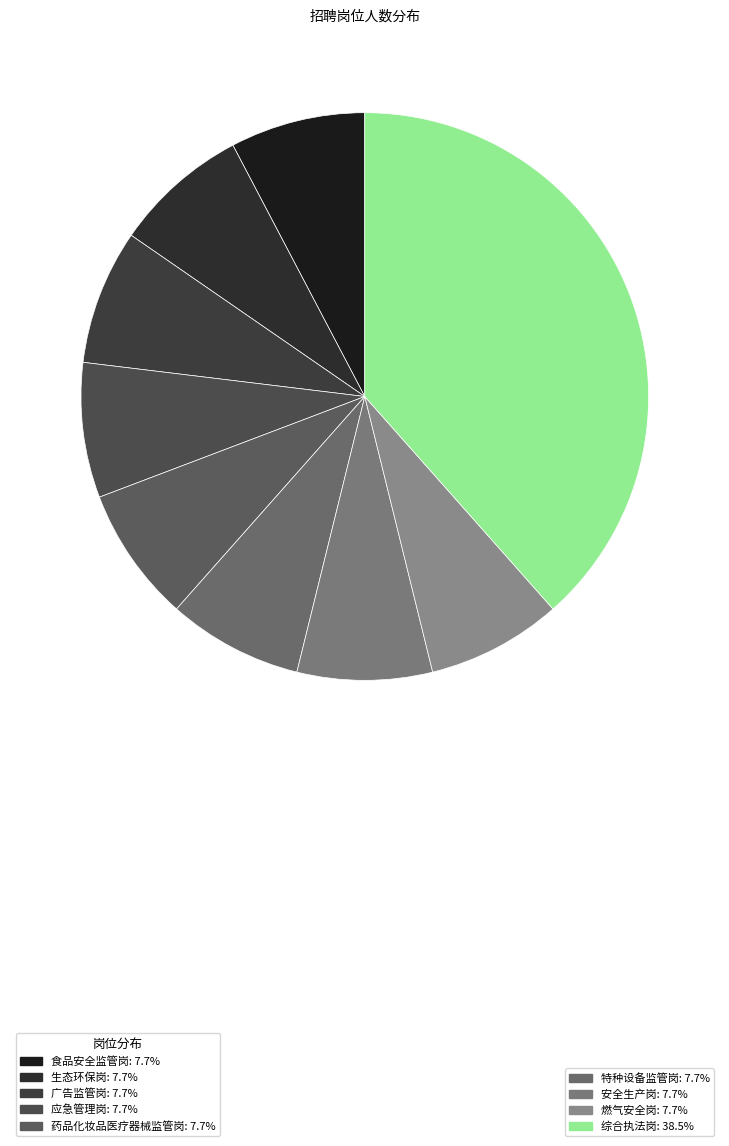

Which slice is the largest?

综合执法岗